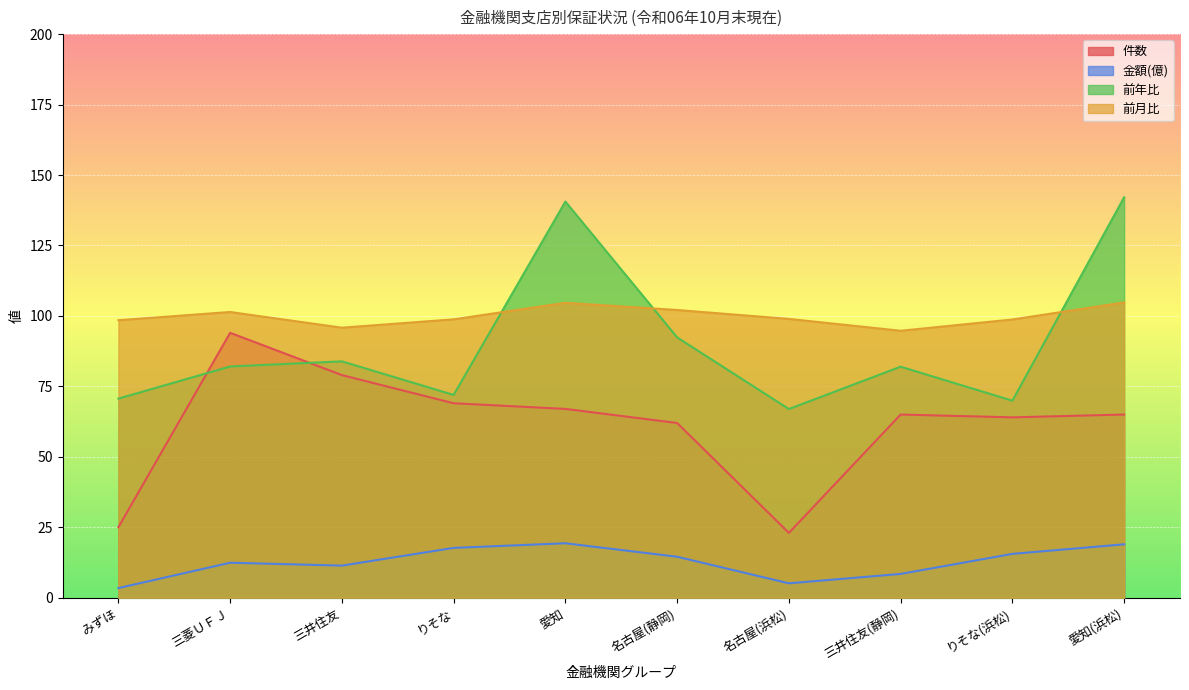

True or false: 前年比 has more than 0 interior local peaks.

True